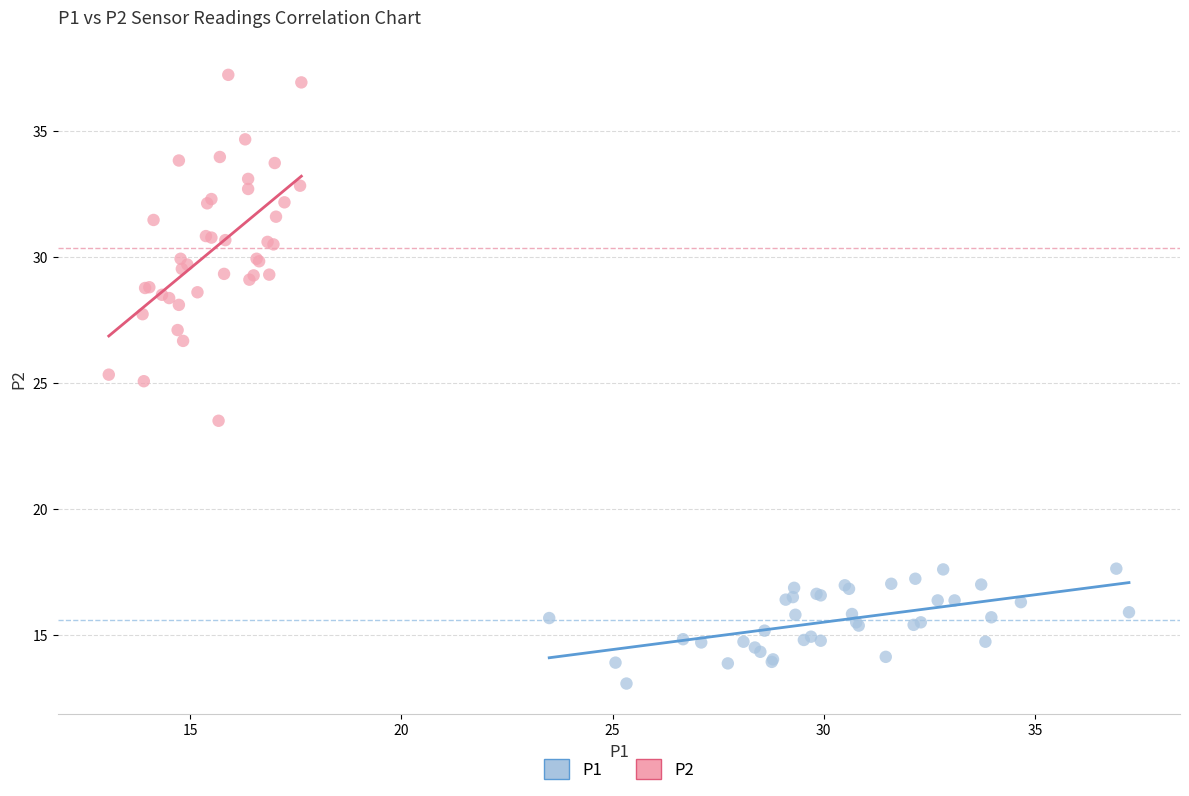

Which series contains the lowest Y value?

P1